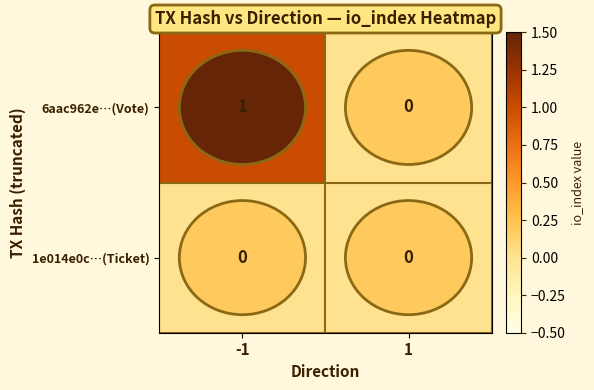

Which series has the largest total across all categories?

6aac962e…(Vote)